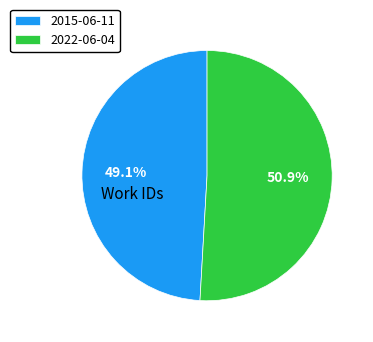

To the nearest percent, what portion does 2022-06-04 represent?

51%